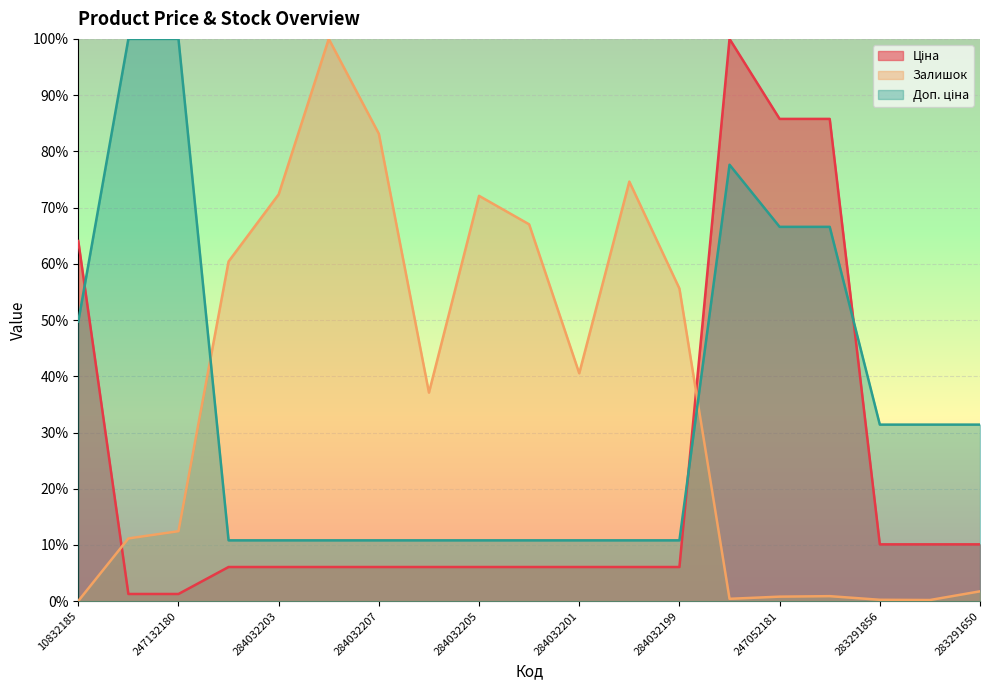

What is the maximum value for Залишок?

1.0